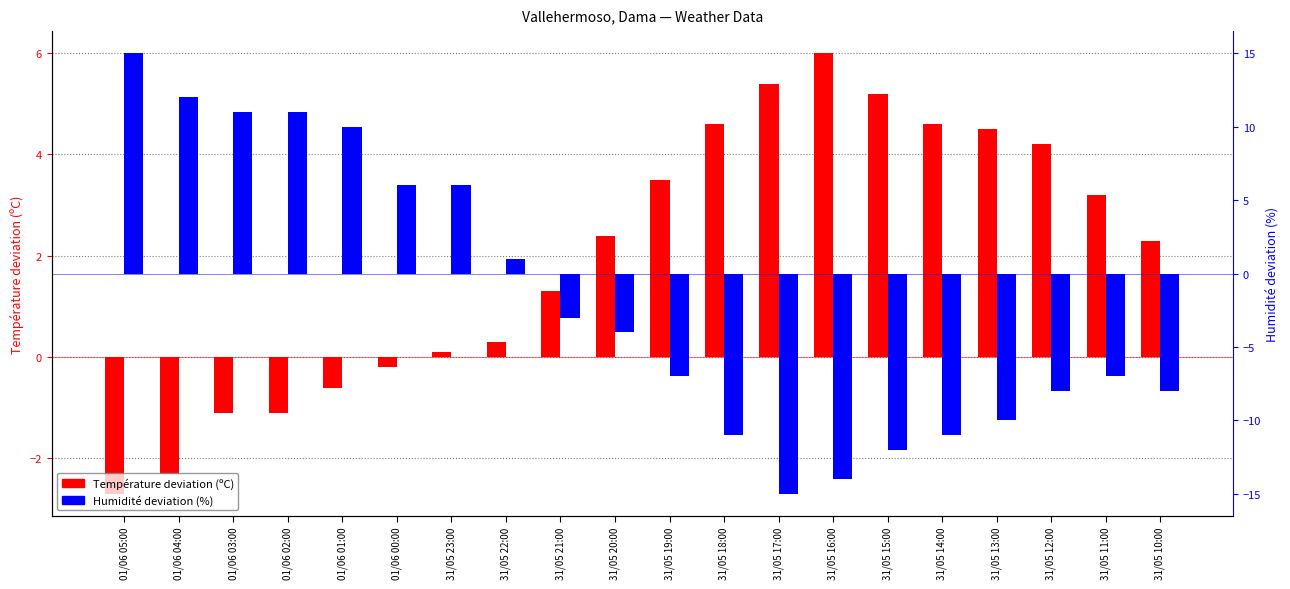

What position from the left is 31/05 18:00?

12